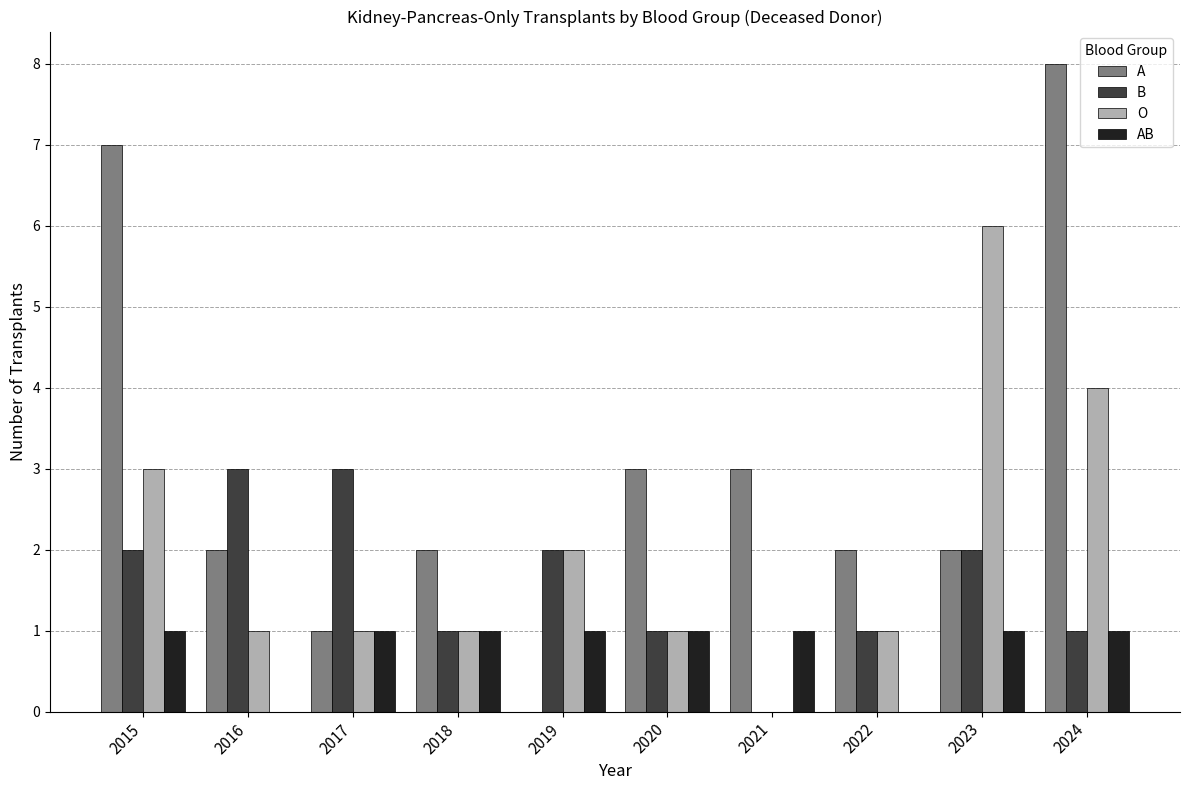

How many series are shown in this chart?

4